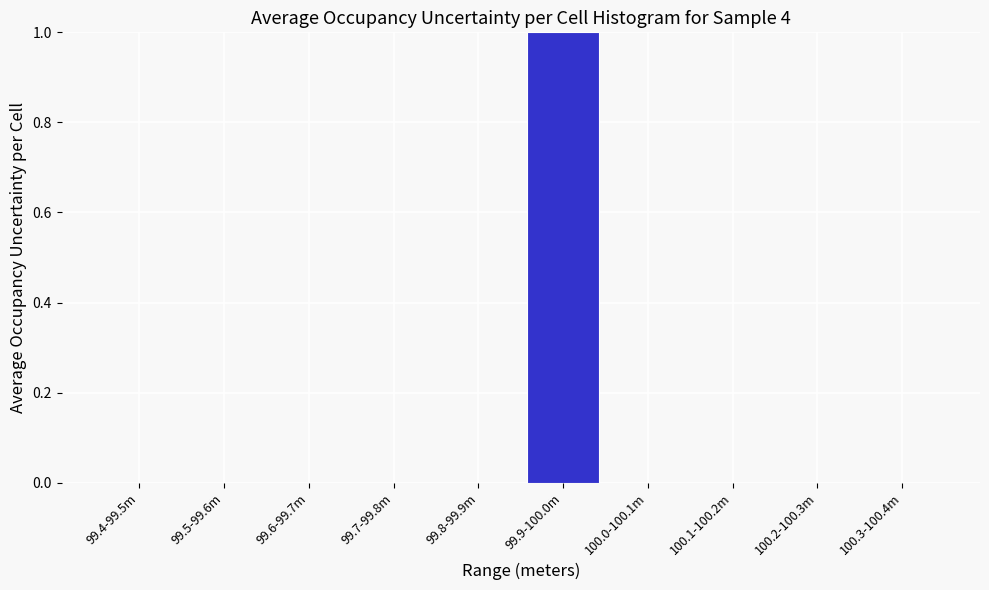

Reading right to left, transcribe all the data shown in this chart.

100.3-100.4m=0	100.2-100.3m=0	100.1-100.2m=0	100.0-100.1m=0	99.9-100.0m=1	99.8-99.9m=0	99.7-99.8m=0	99.6-99.7m=0	99.5-99.6m=0	99.4-99.5m=0